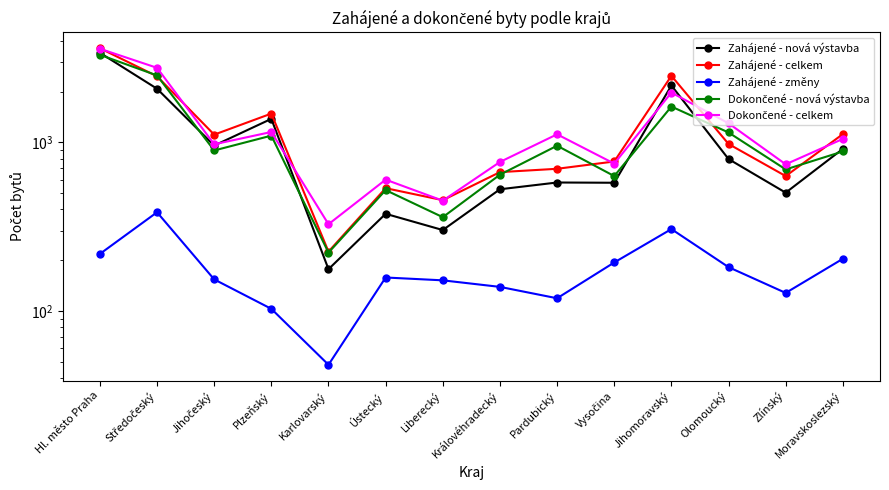

The Zahájené - nová výstavba series shows 870 at Zlínský. True or false?

False